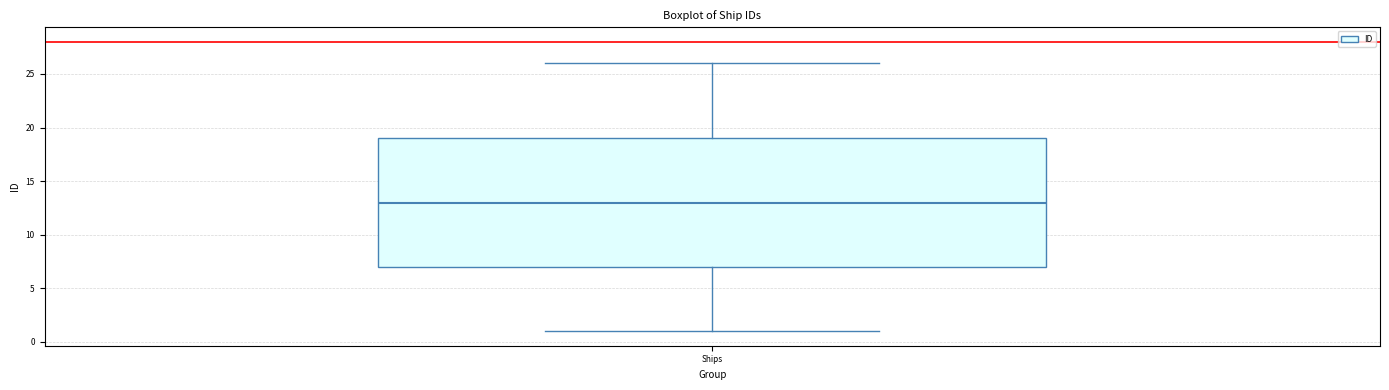

Where does the lower whisker of the box for Ships end on the y-axis? The values are not printed on the chart, so give them approximately, as read against the axis.

1